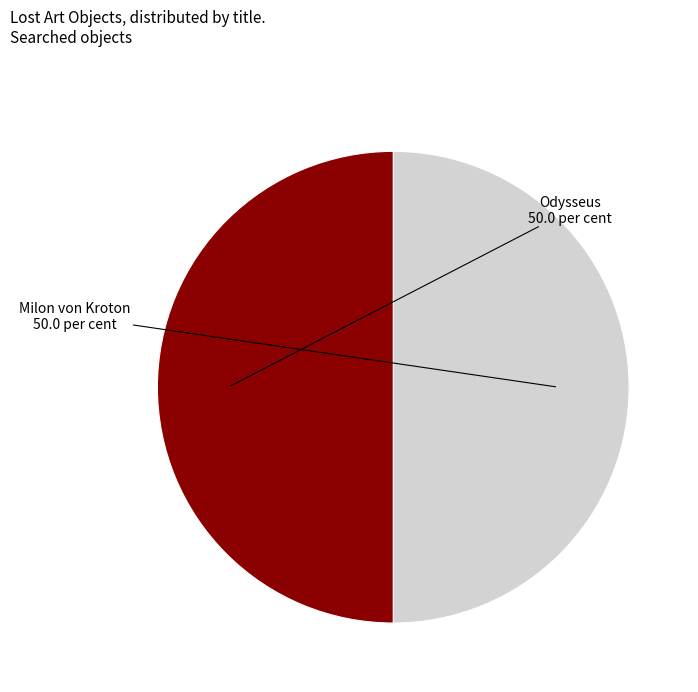

What is the ratio of the value at Odysseus to the value at Milon von Kroton?

1.0